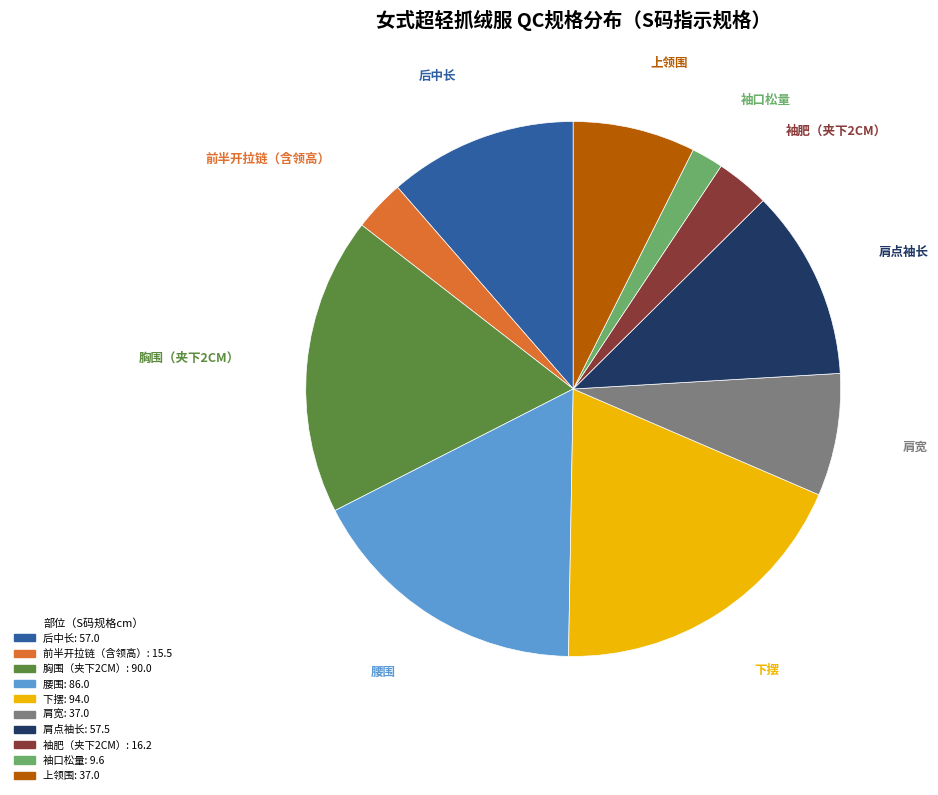

How many slices are in this pie chart?

10